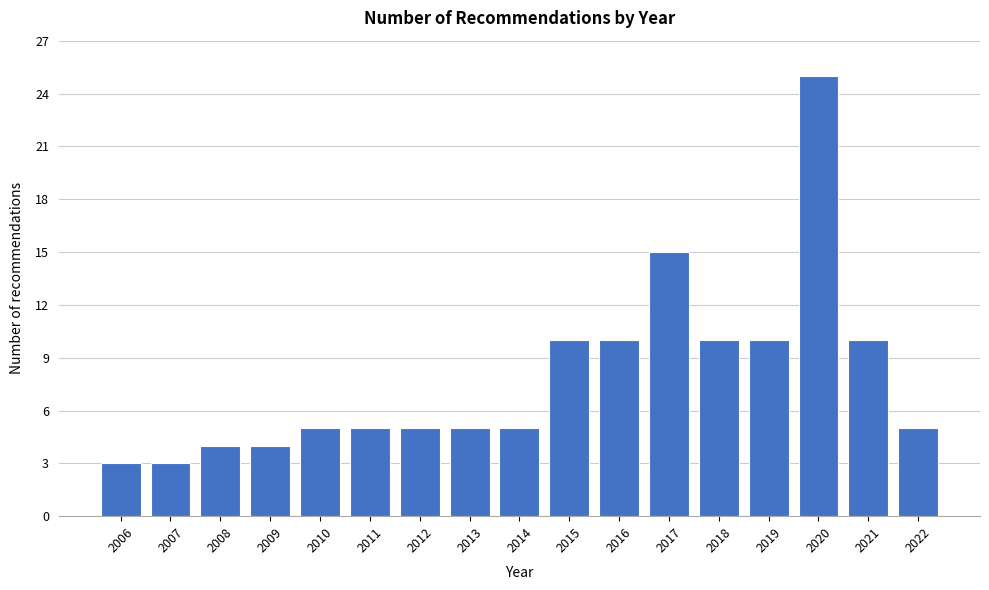

Reading left to right, list all the values displayed in this chart.

3	3	4	4	5	5	5	5	5	10	10	15	10	10	25	10	5